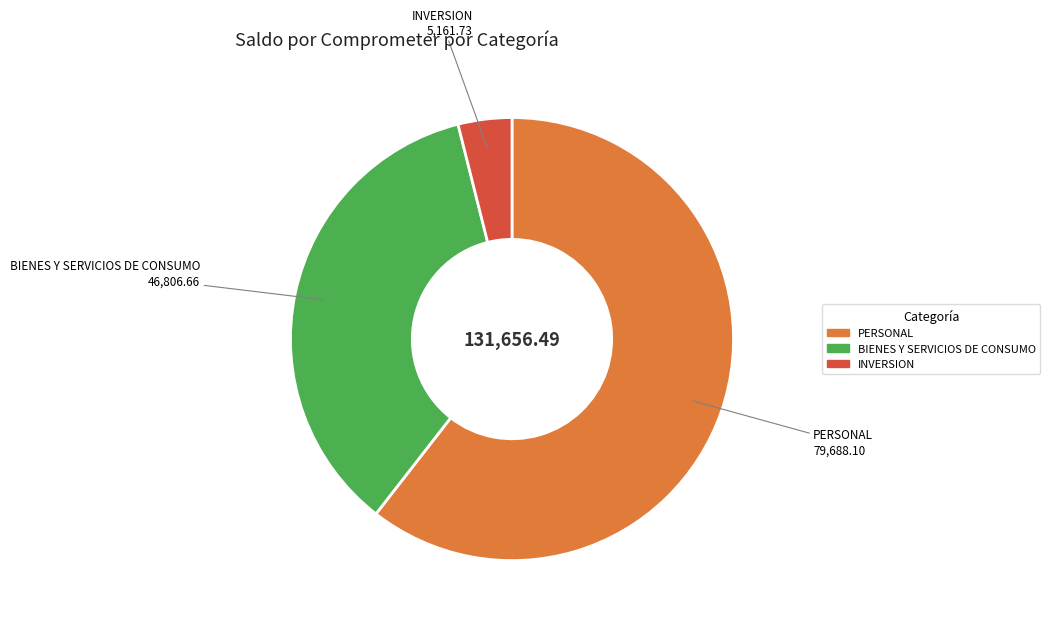

What is the largest slice in the pie chart?

PERSONAL